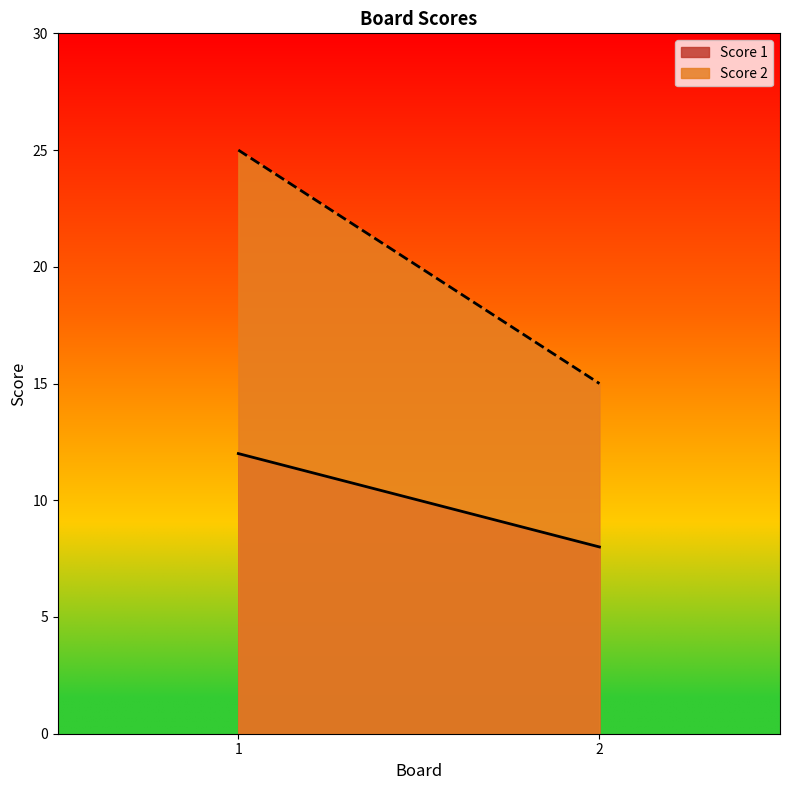

Which series has the largest total across all categories?

Score 2